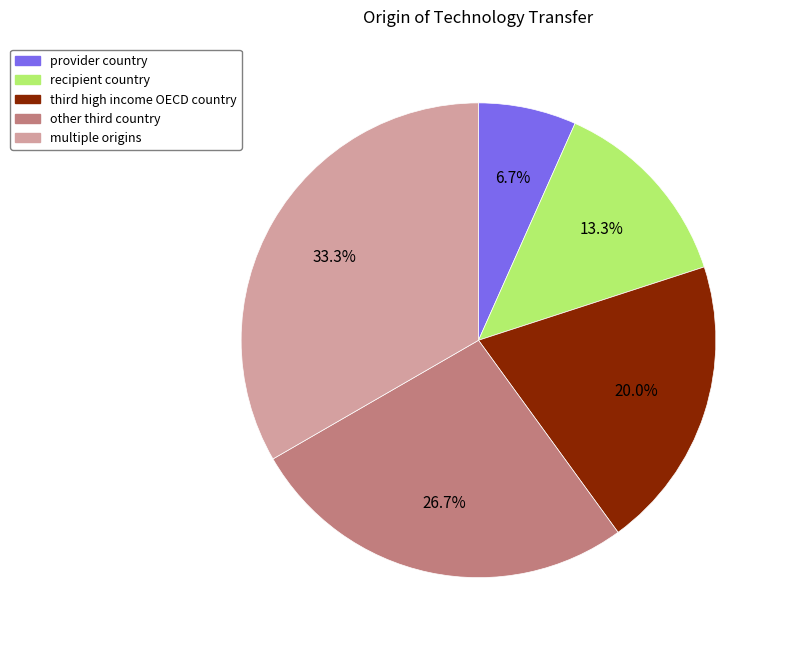

What is the smallest slice in the pie chart?

provider country